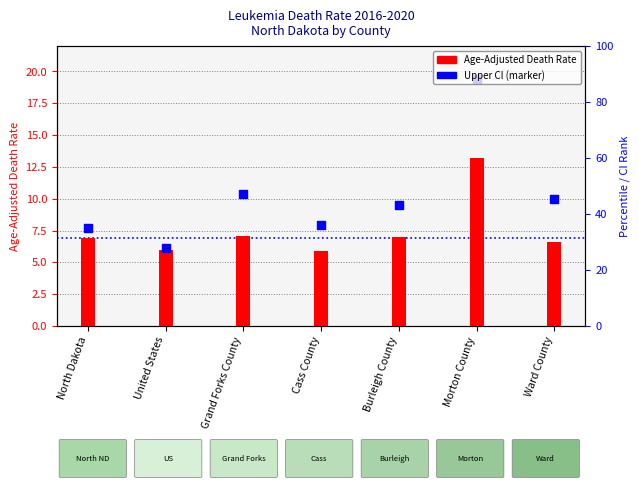

At which category is the sum across all series the highest?

Morton County